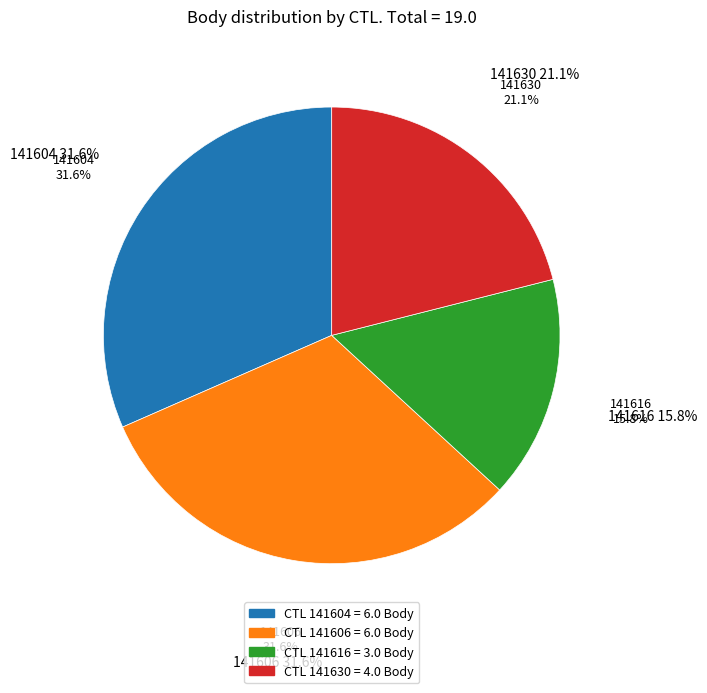

How many segments does this pie chart have?

4